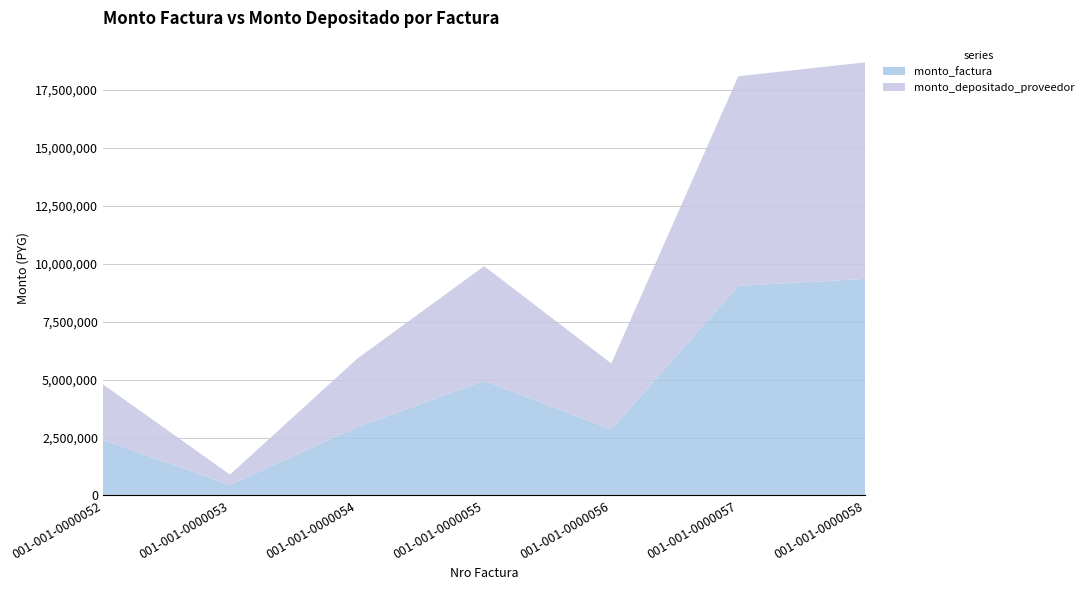

Reading right to left, list all the values displayed in this chart.

monto_factura: 001-001-0000058=9350000	001-001-0000057=9050000	001-001-0000056=2850000	001-001-0000055=4950000	001-001-0000054=2950000	001-001-0000053=450000	001-001-0000052=2400000
monto_depositado_proveedor: 001-001-0000058=9350000	001-001-0000057=9050000	001-001-0000056=2850000	001-001-0000055=4950000	001-001-0000054=2950000	001-001-0000053=450000	001-001-0000052=2400000